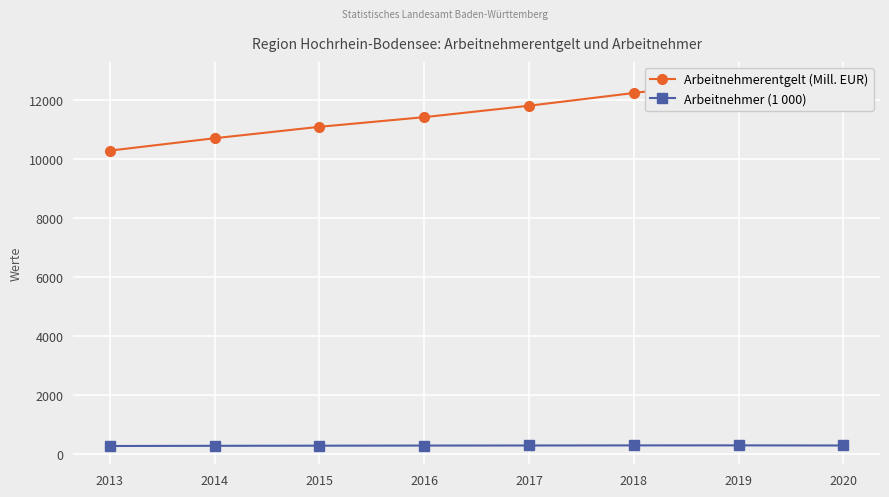

Which series has the largest total across all categories?

Arbeitnehmerentgelt (Mill. EUR)